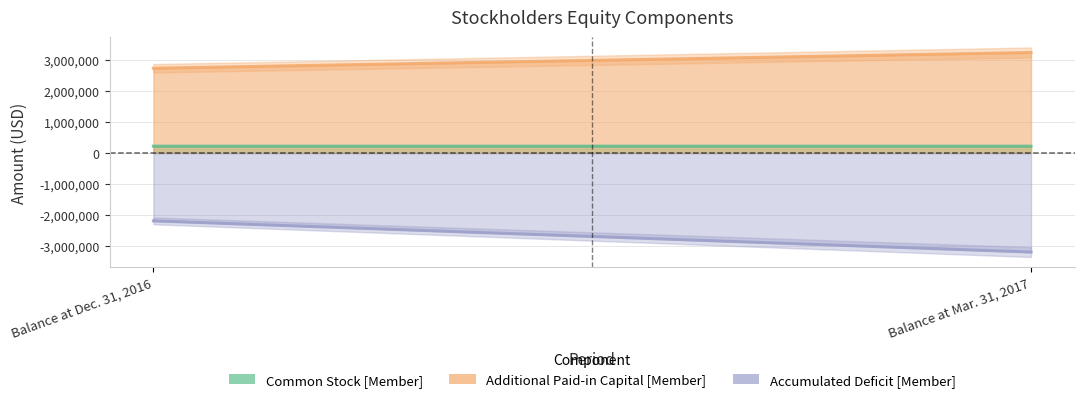

Is the value of Accumulated Deficit [Member] at Balance at Mar. 31, 2017 greater than the value of Additional Paid-in Capital [Member] at Balance at Dec. 31, 2016?

No